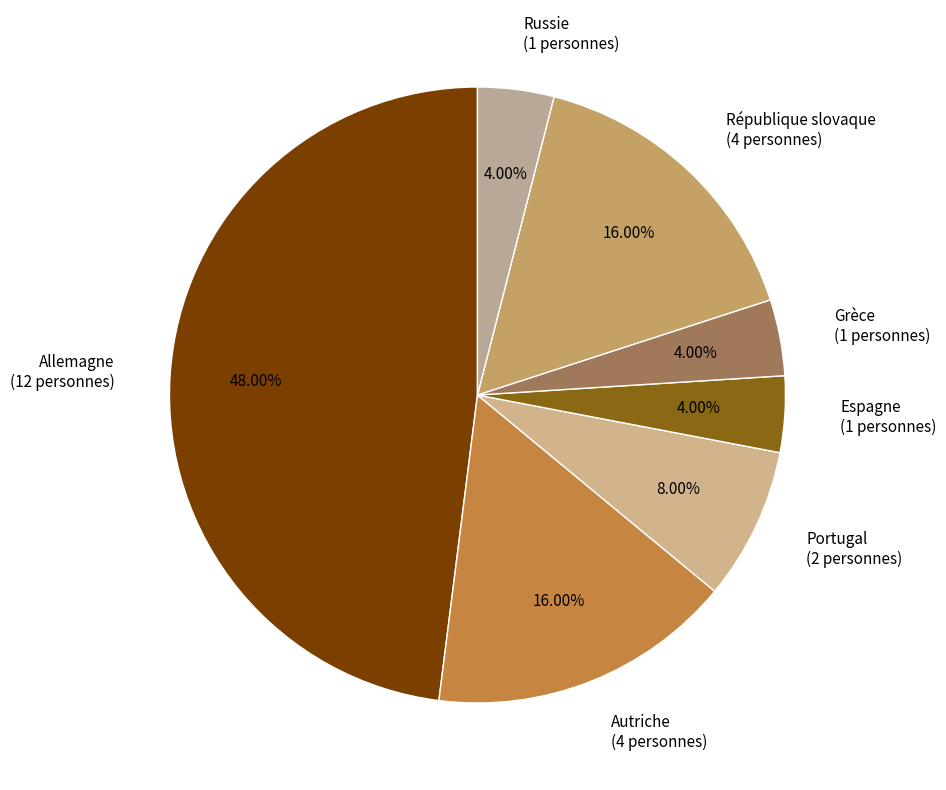

Count the number of slices in the pie.

7